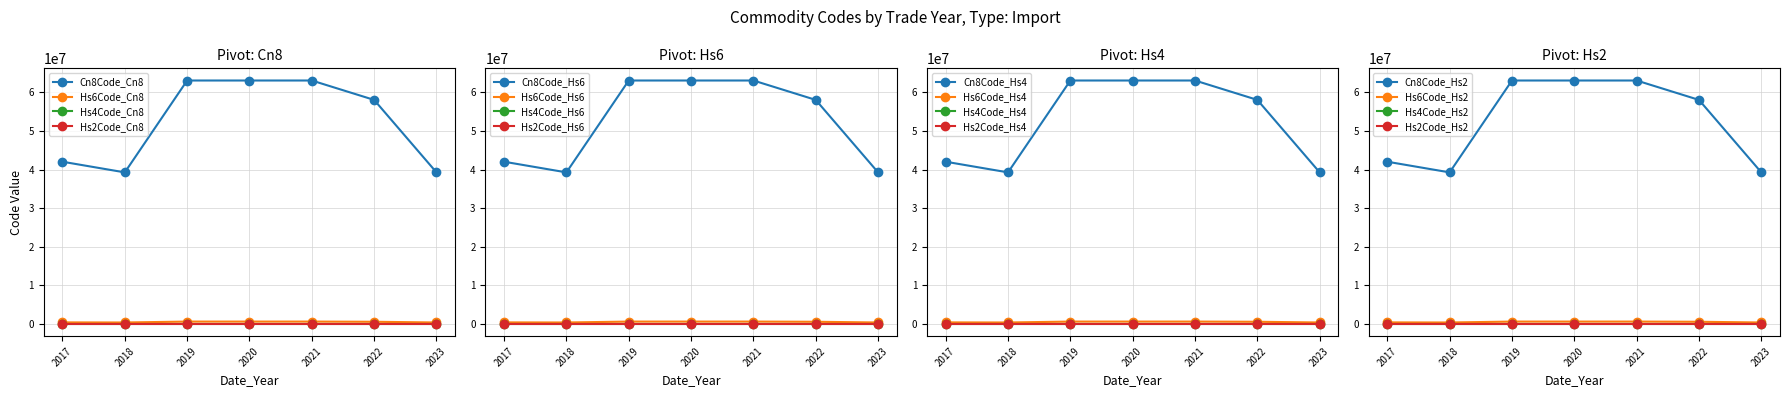

The value of Cn8Code_Cn8 at 2023 is 39269097. True or false?

True